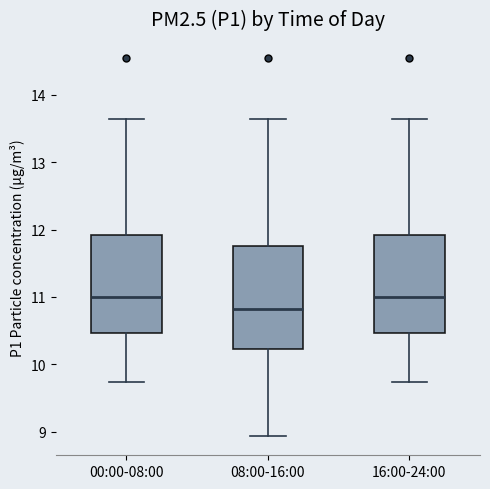

Reading left to right, transcribe this box plot: for each box, give where its median line is, the range the box spans, and where its two whiskers end, as read against the y-axis. The values are not printed on the chart, so give them approximately, as read against the axis.

00:00-08:00: median 11.0, box 10.5 to 11.9, whiskers 9.7 to 13.7
08:00-16:00: median 10.8, box 10.2 to 11.8, whiskers 8.9 to 13.7
16:00-24:00: median 11.0, box 10.5 to 11.9, whiskers 9.7 to 13.7